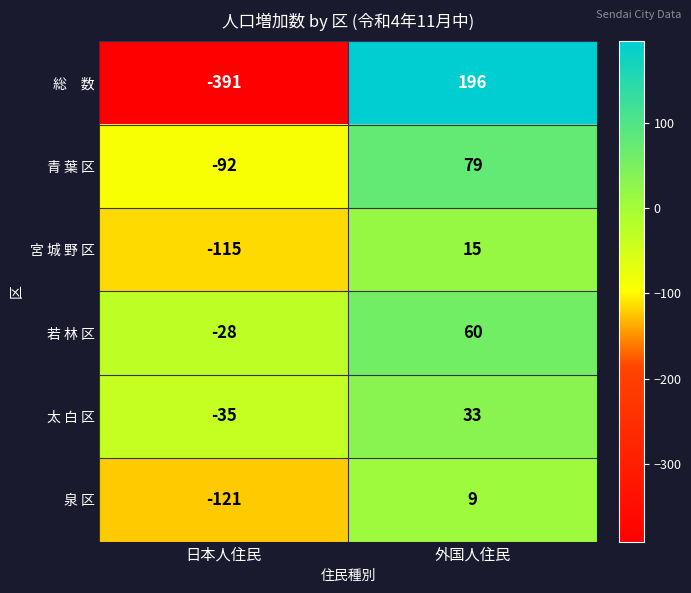

The 青 葉 区 series shows -28 at 日本人住民. True or false?

False